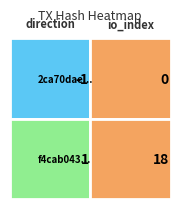

List the series in order of their overall mean, highest first.

f4cab043b02d5178e8129ed237e5443effa8944, 2ca70dae8c59193f7ac2c11c9e06b0a0a024442